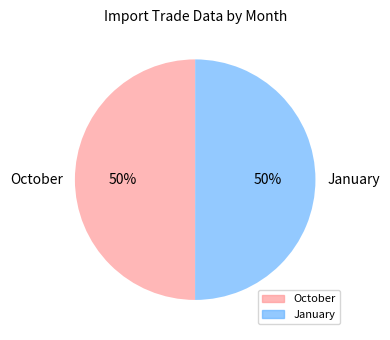

What is the ratio of the value at October to the value at January?

1.0